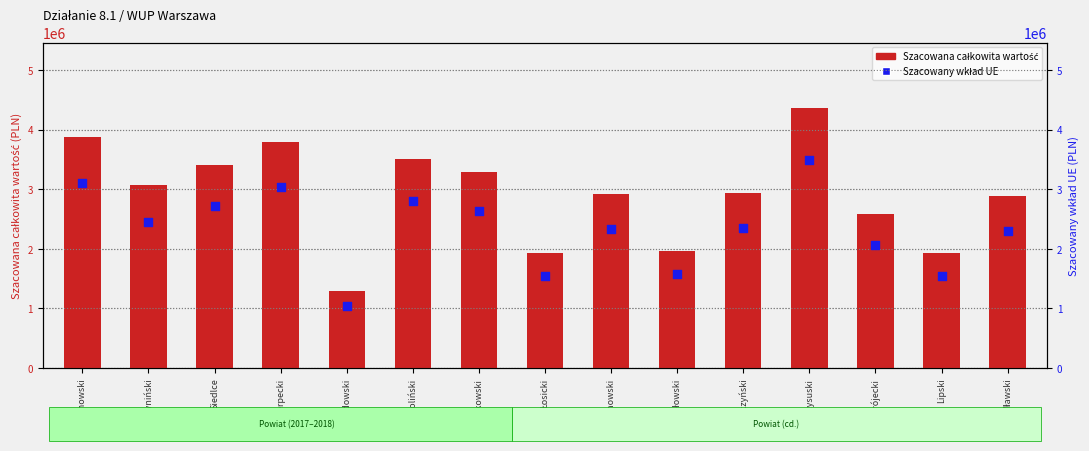

At how many categories does at least one series exceed 1603958?

14